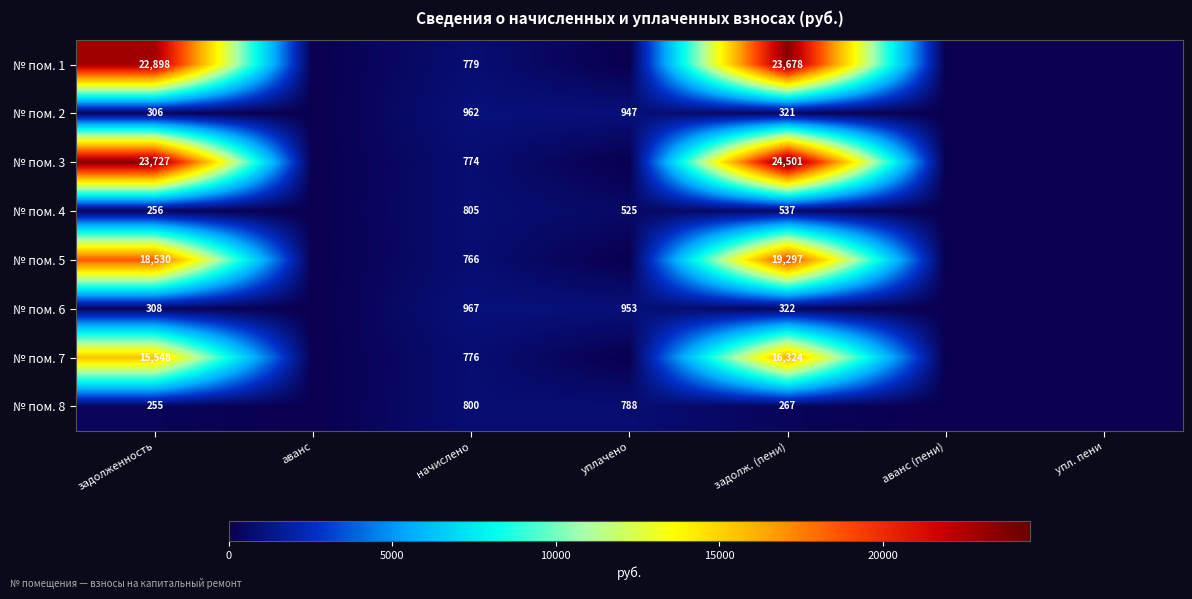

What is the spread (max minus min) of values at задолж. (пени)?

24234